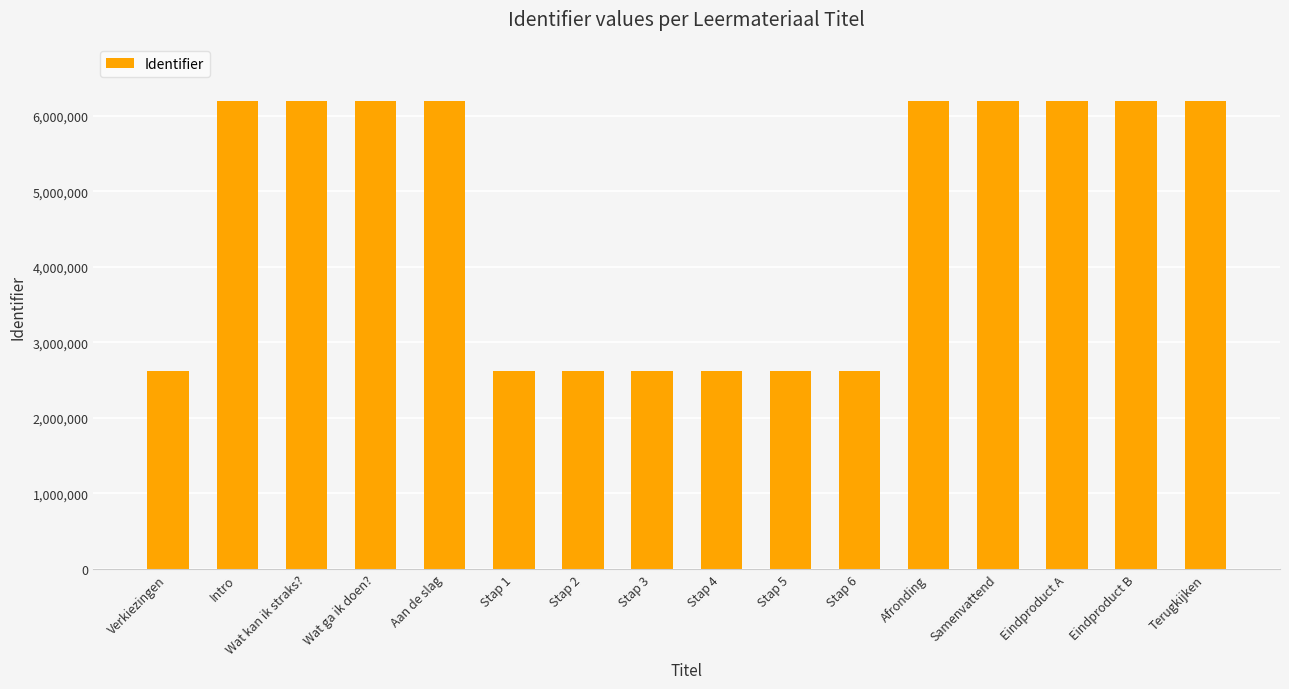

What is the maximum value shown in the chart?

6201163